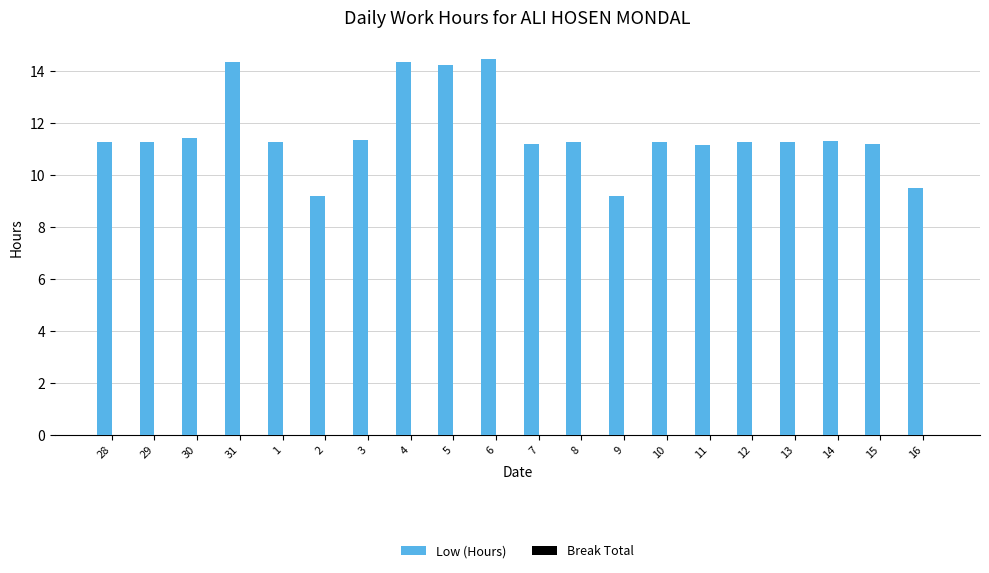

Which has a higher value, 14 or 9?

14